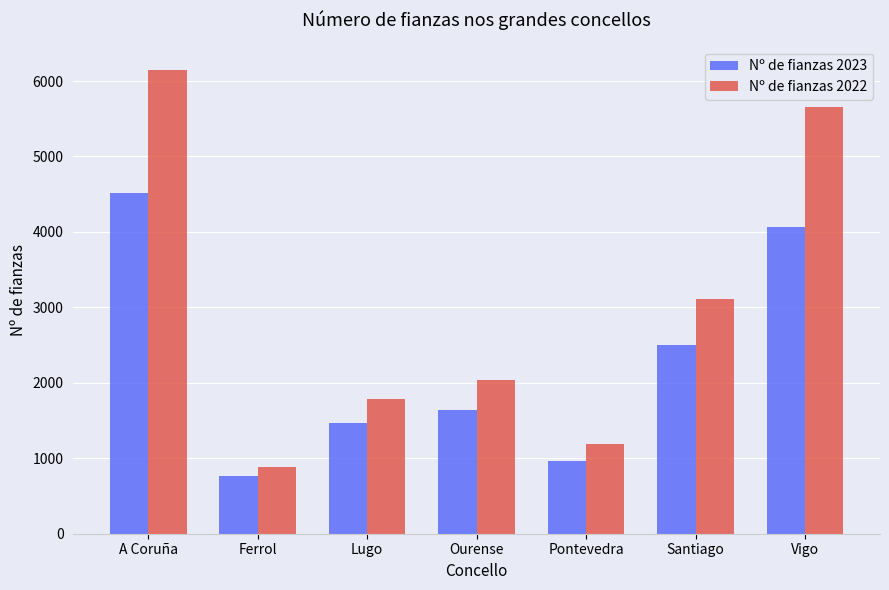

Reading right to left, what are all the values shown in this chart?

Nº de fianzas 2023: 4069	2496	960	1639	1474	767	4511
Nº de fianzas 2022: 5653	3117	1187	2034	1786	882	6147